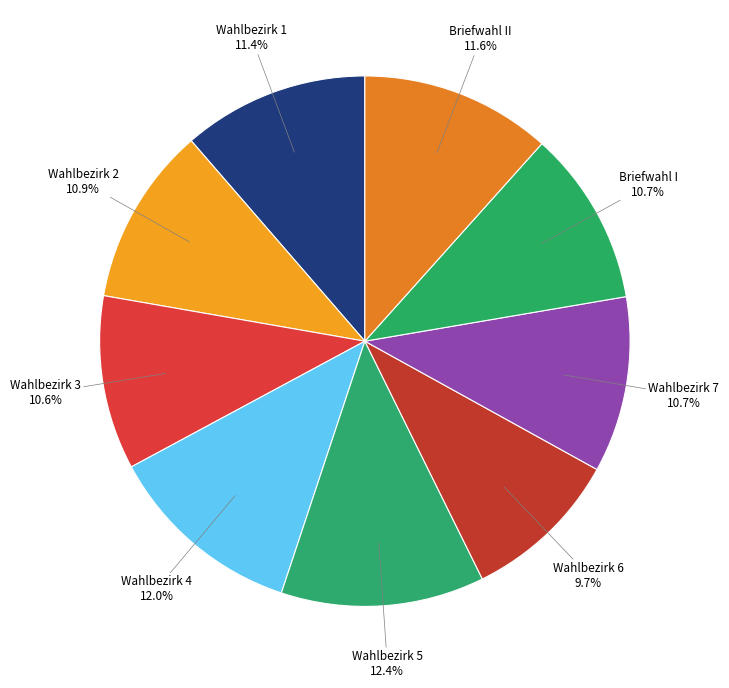

What is the smallest slice in the pie chart?

Wahlbezirk 6